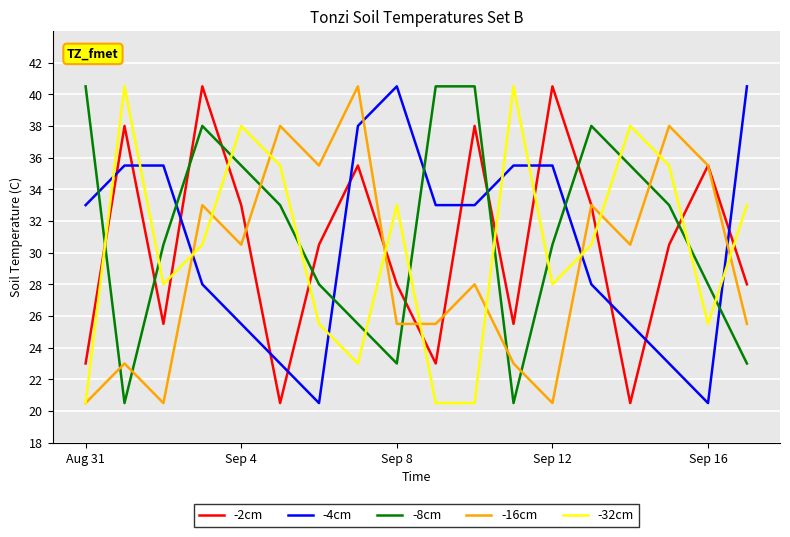

Is this an area chart (filled region under the line)?

No